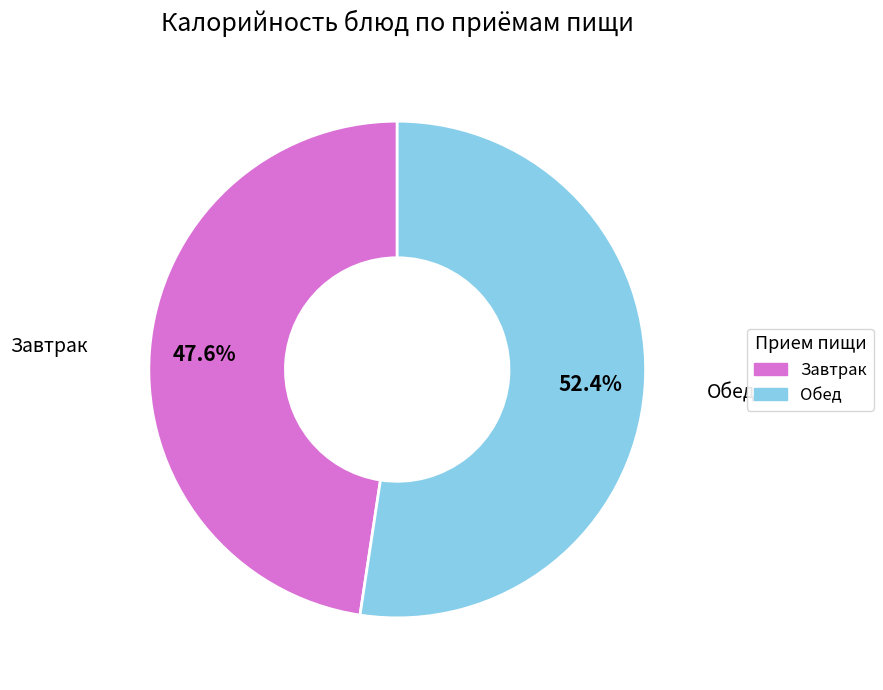

What is the ratio of the value at Обед to the value at Завтрак?

1.1